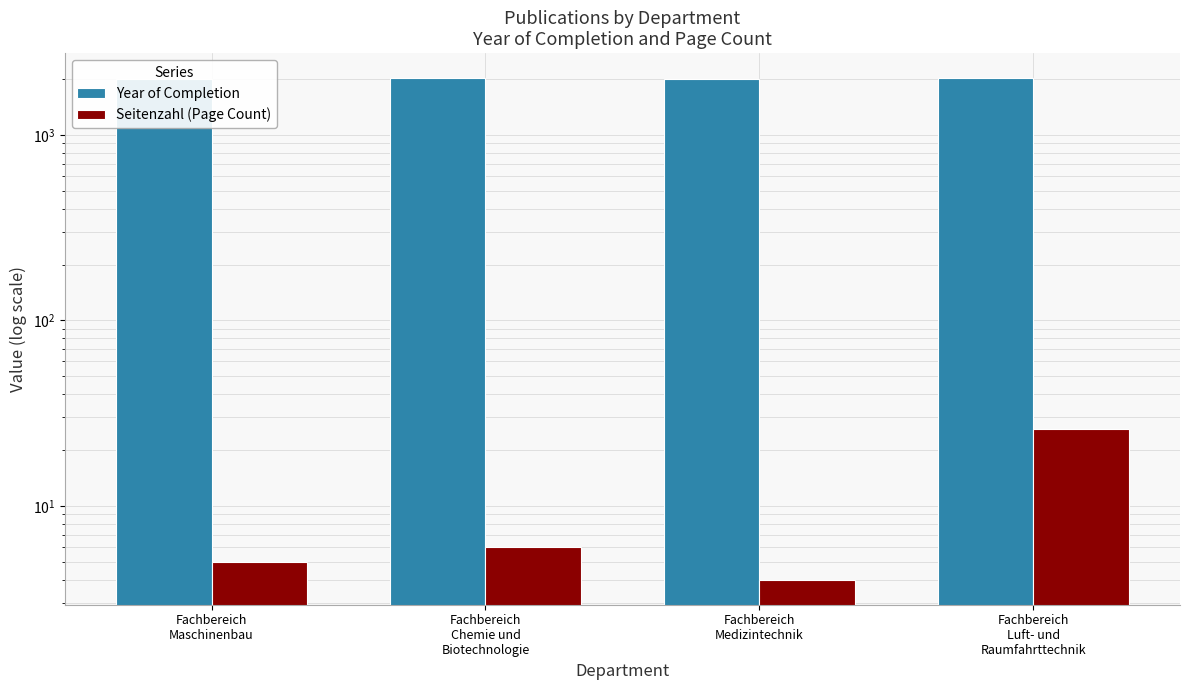

What is the sum of the Year of Completion values at Fachbereich
Maschinenbau and Fachbereich
Medizintechnik?

4003.3